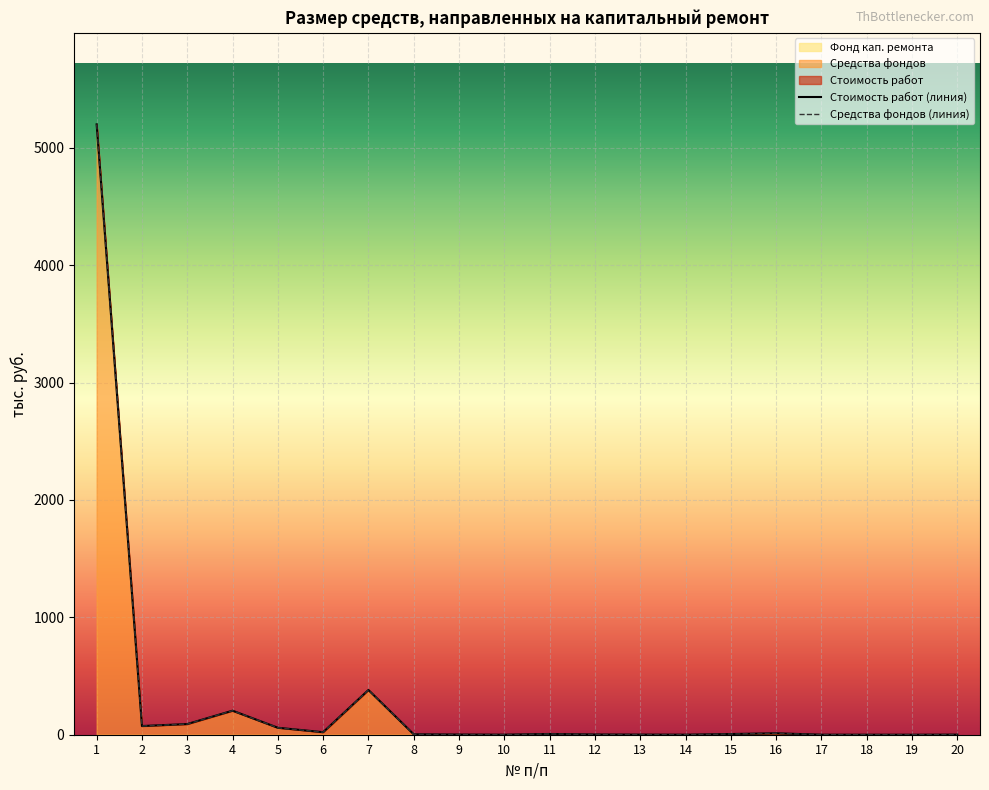

How many interior local peaks does the Стоимость работ series have?

4